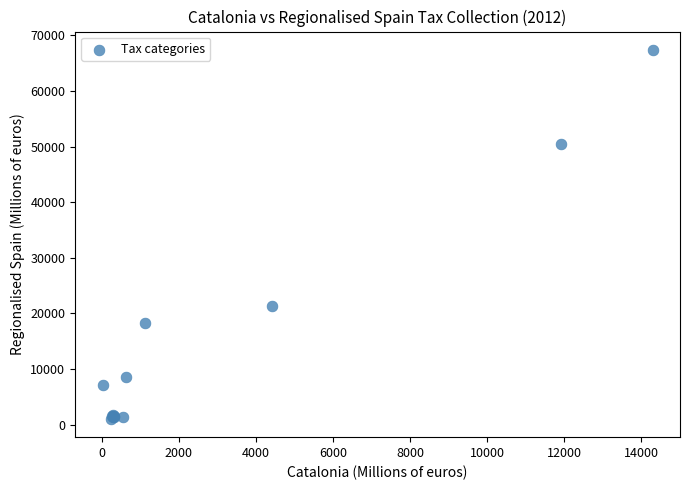

What Y value in the scatter plot is closest to 34206?

21321.8